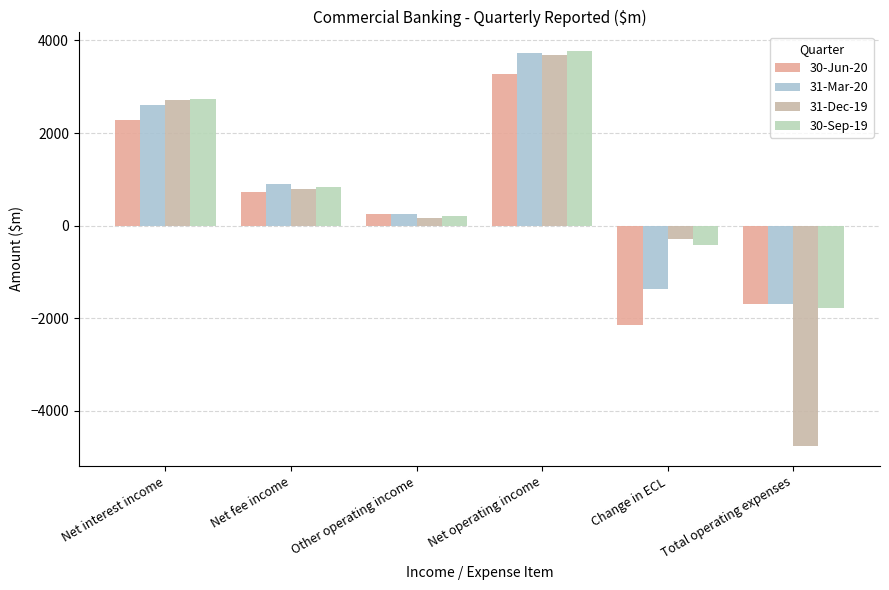

At Change in ECL, list the series in order from smallest to largest.

30-Jun-20, 31-Mar-20, 30-Sep-19, 31-Dec-19